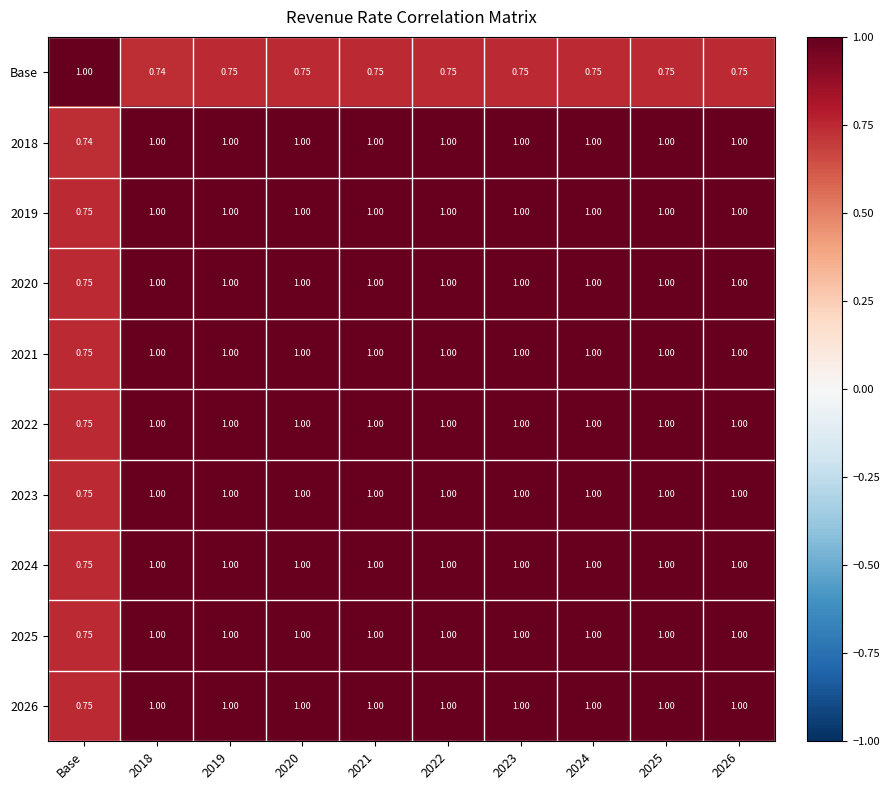

At which label does 2025 reach its minimum?

Base